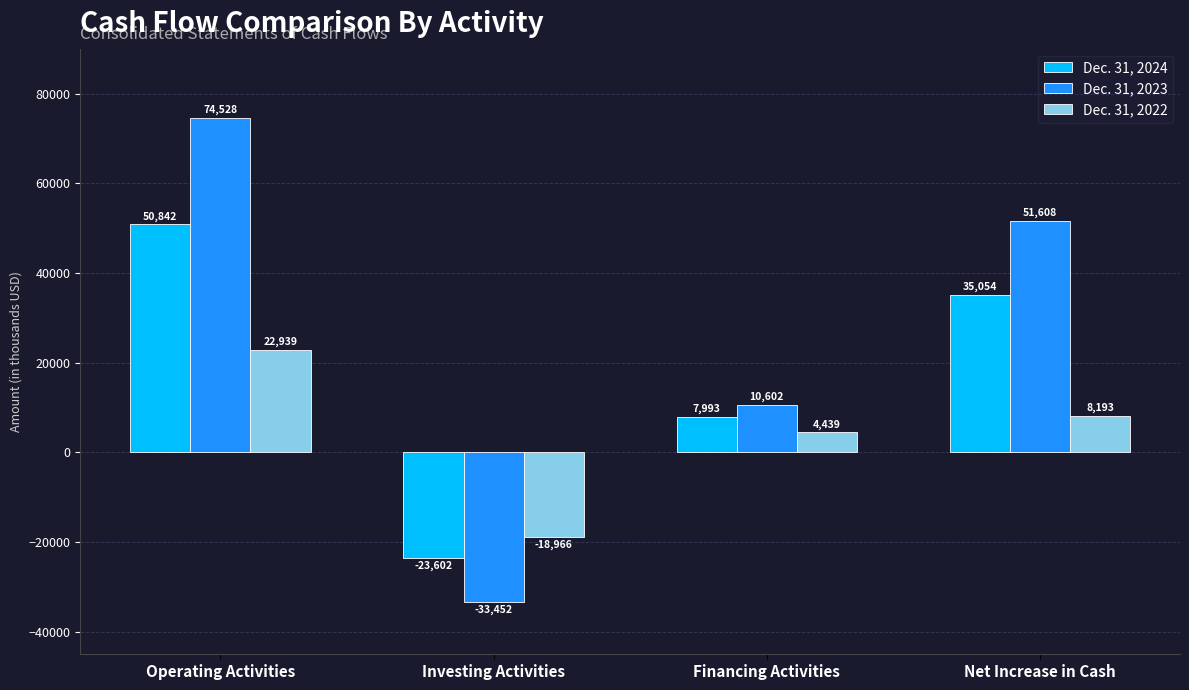

Between Operating Activities and Investing Activities, which series saw the biggest shift?

Dec. 31, 2023